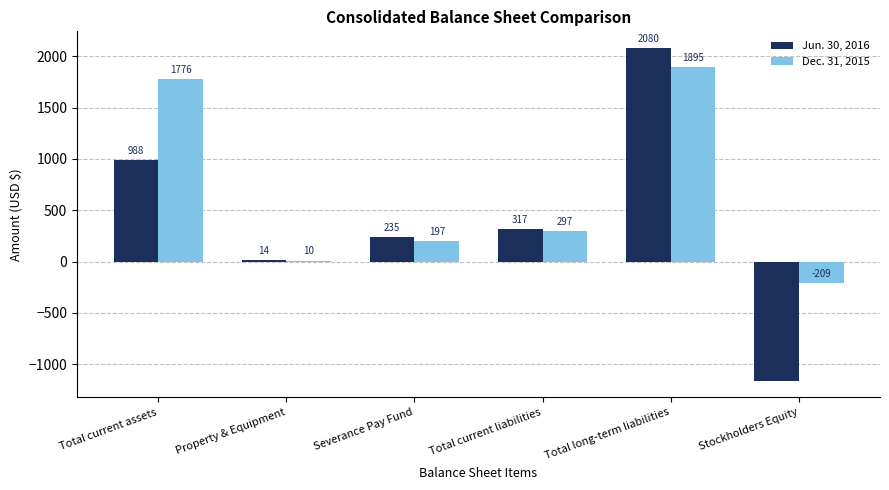

What are all the series names shown in the legend?

Jun. 30, 2016, Dec. 31, 2015